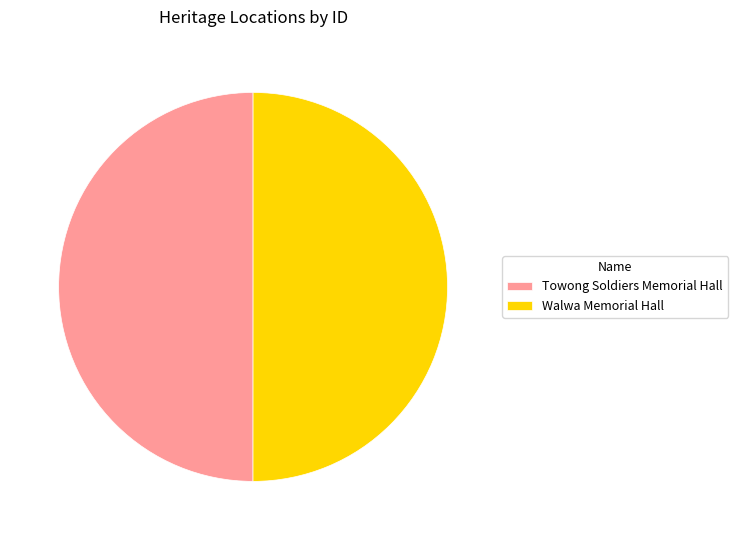

Combined, do Towong Soldiers Memorial Hall and Walwa Memorial Hall account for over 50%?

Yes